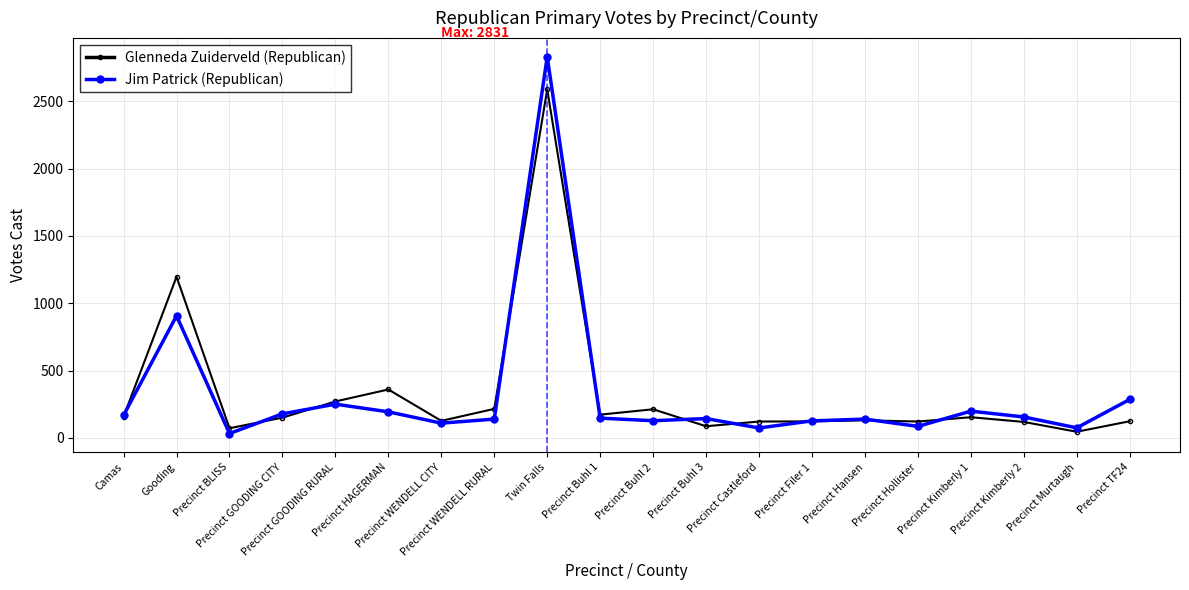

Where is Glenneda Zuiderveld (Republican) nearest to the value 1317?

Gooding